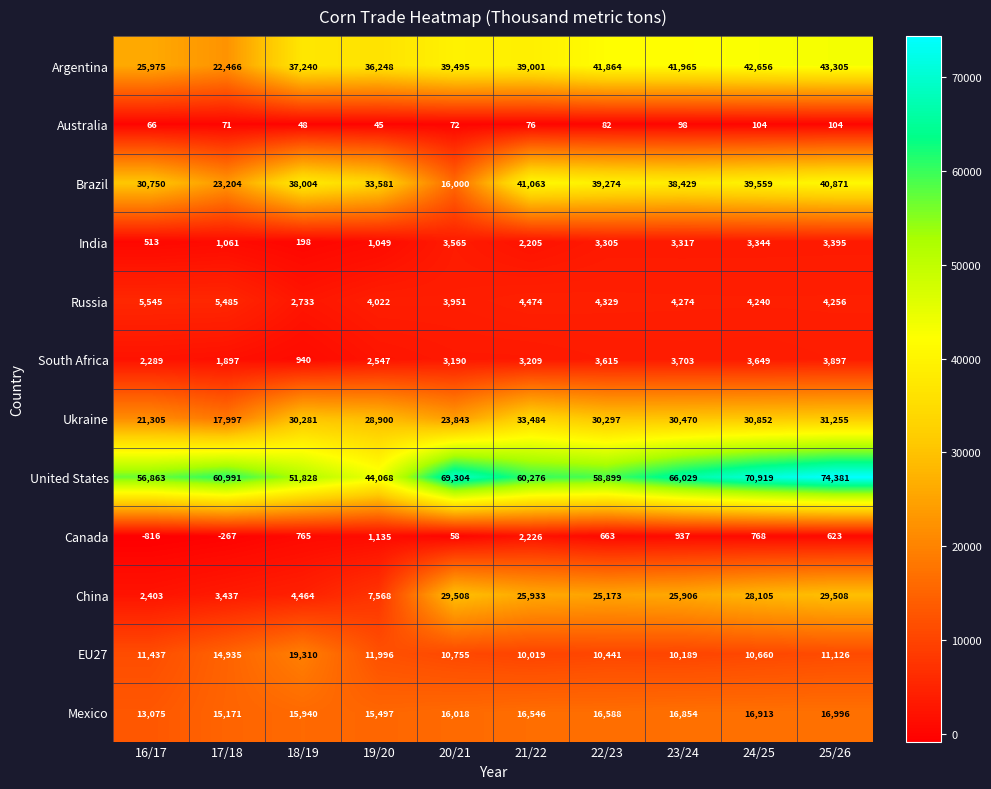

List the series in order of their peak value, highest first.

United States, Argentina, Brazil, Ukraine, China, EU27, Mexico, Russia, South Africa, India, Canada, Australia